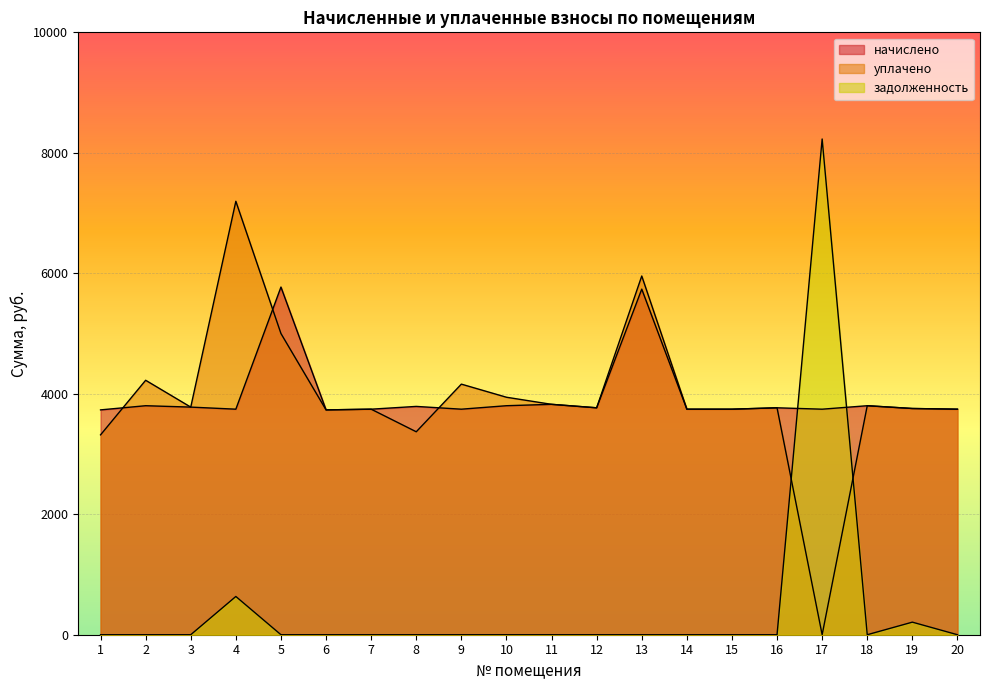

Is it true that начислено equals 5189.2 at 10?

False